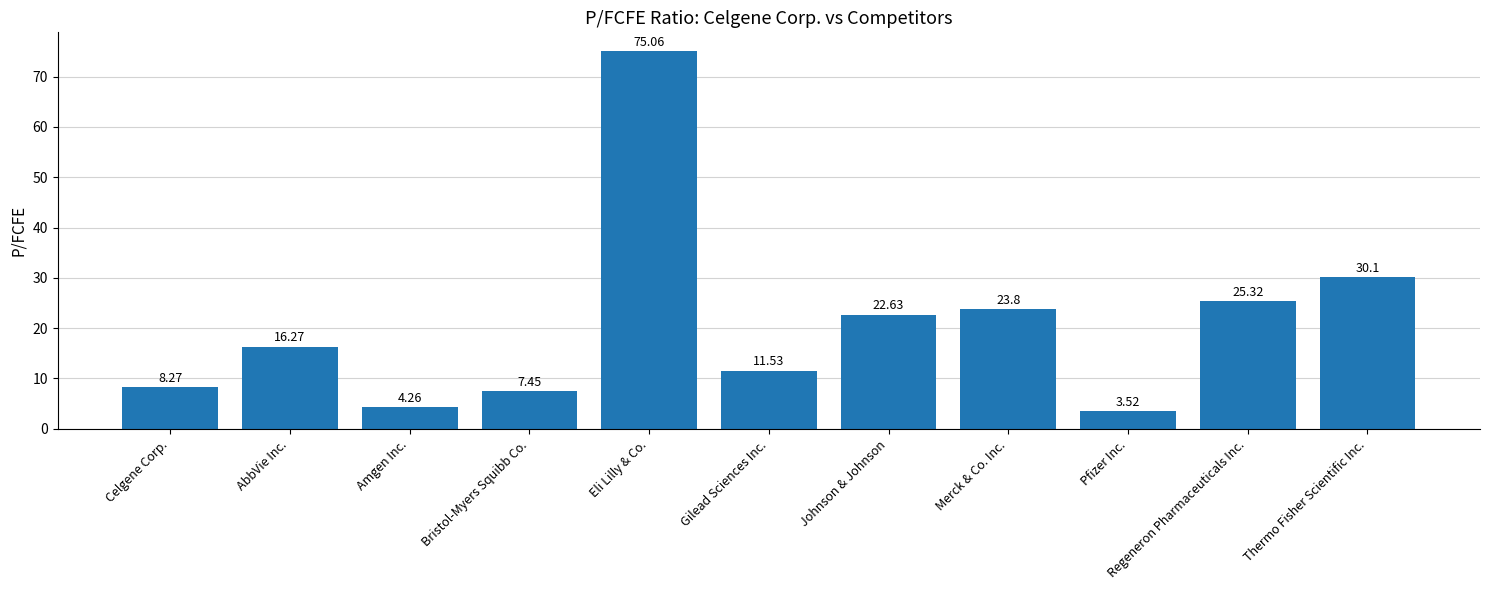

What is the sum of all values?

228.2